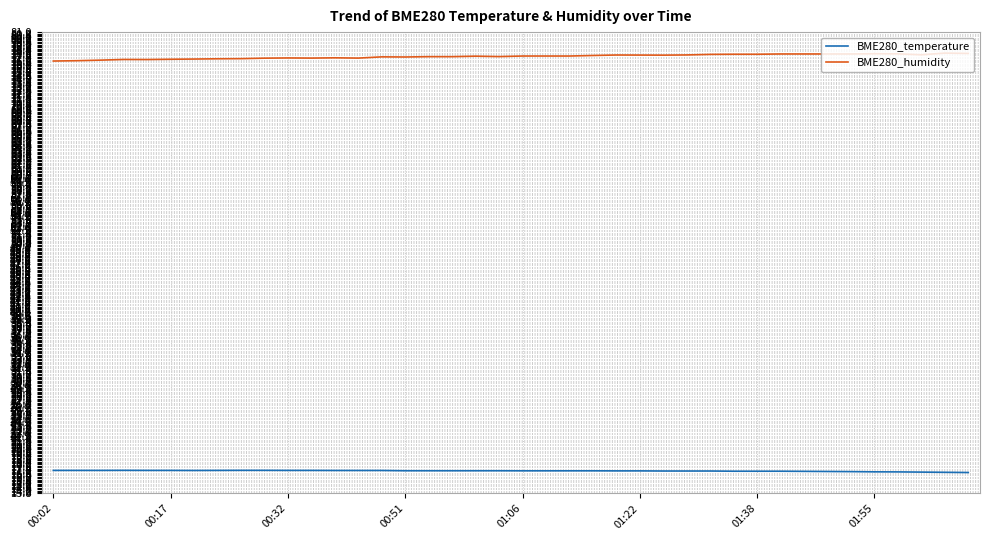

What is the minimum value for BME280_humidity?

76.8